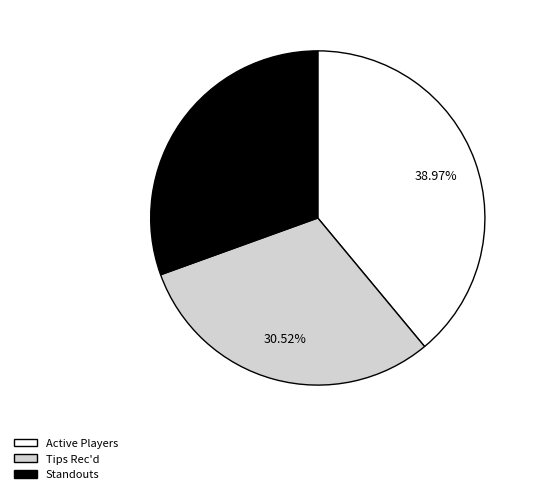

Is there a majority slice in this chart?

No